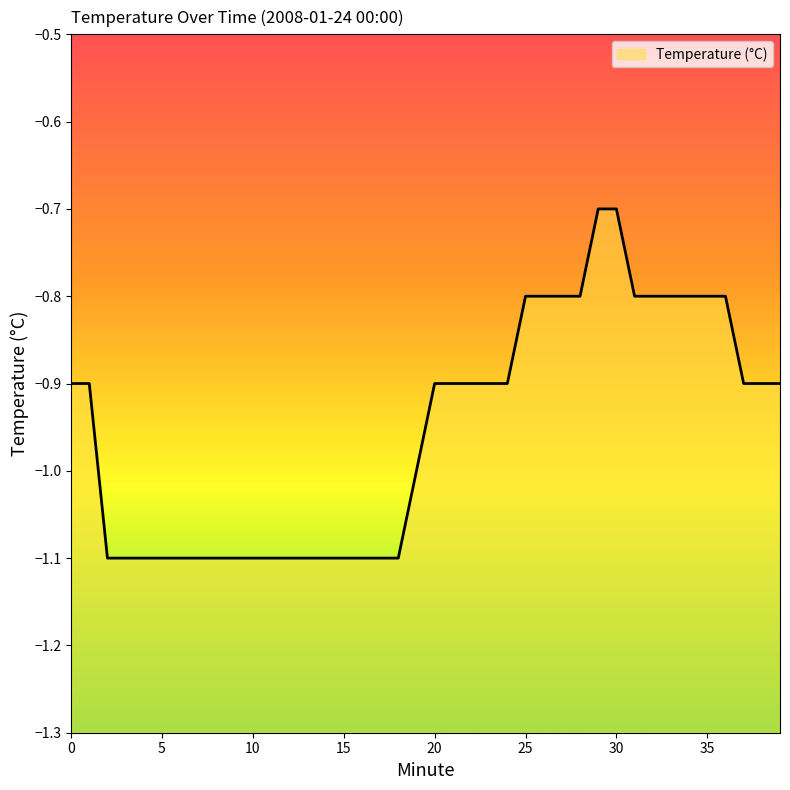

What is the sum of all values?

-38.1